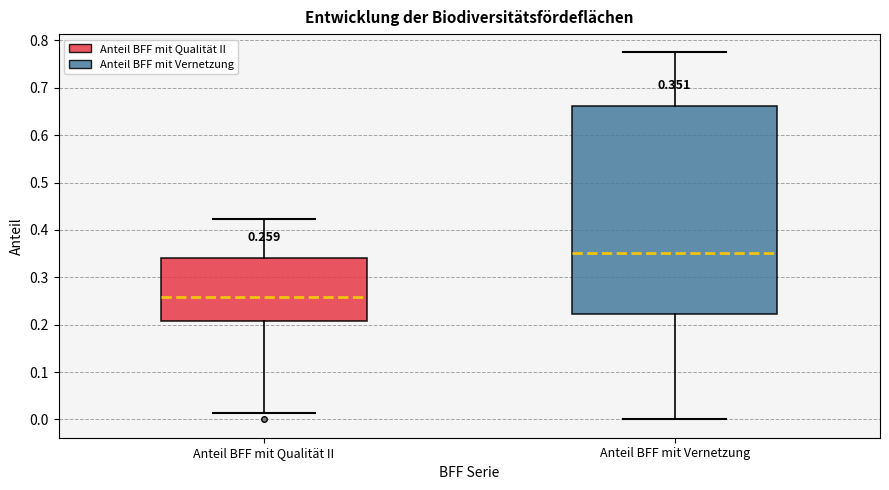

Comparing the boxes themselves (not the whiskers), which one is the tallest?

Anteil BFF mit Vernetzung